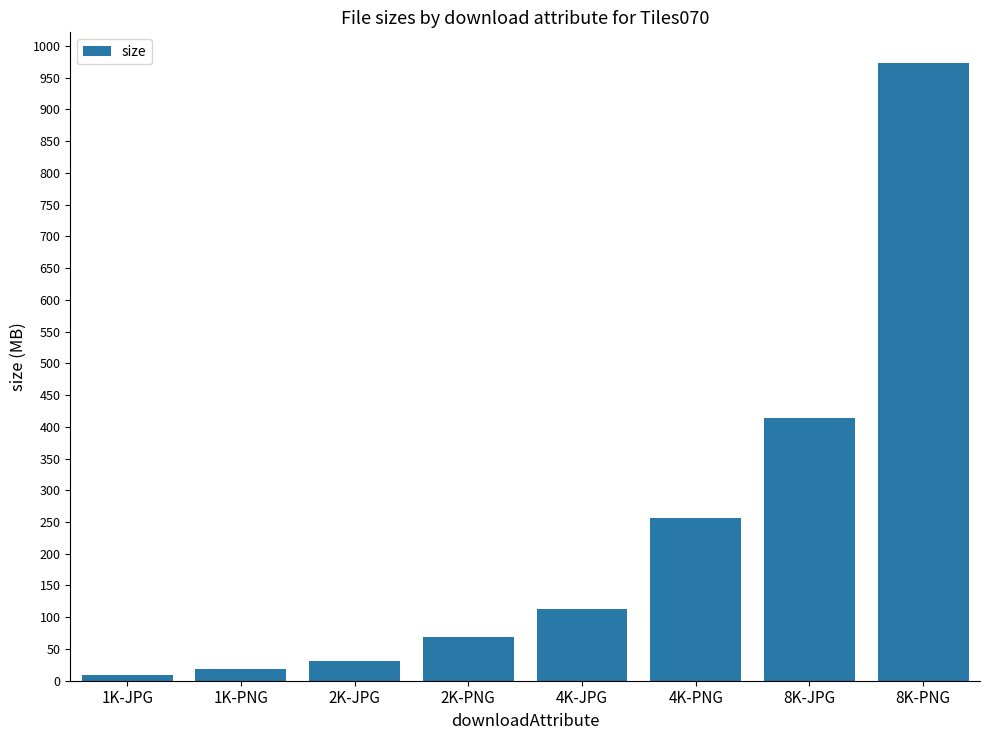

Which has a higher value, 4K-PNG or 8K-JPG?

8K-JPG